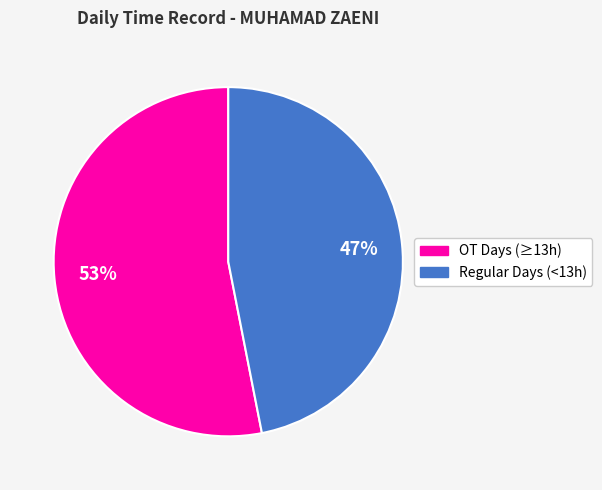

To the nearest percent, what is the difference between the OT Days (≥13h) and Regular Days (<13h) slice percentages?

6%